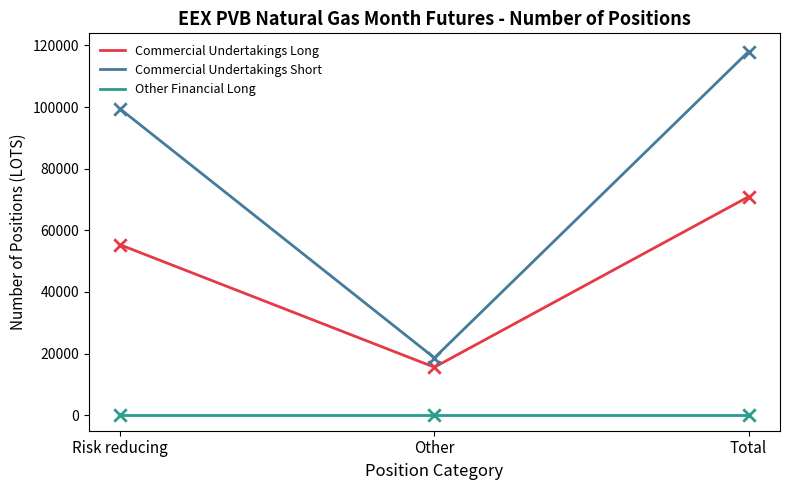

At which category is the sum across all series the highest?

Total